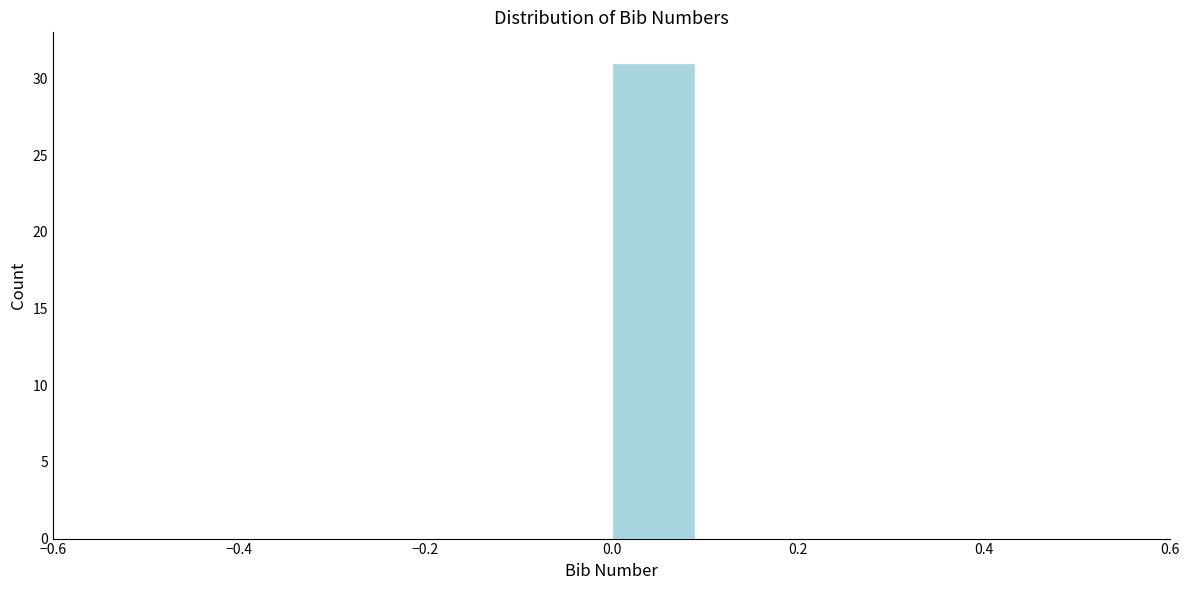

Reading left to right, transcribe this chart: for each bar, give the range it covers on the x-axis and its height. The values are not printed on the chart, so give them approximately, as read against the axis.

-0.5 to -0.4: 0
-0.4 to -0.3: 0
-0.3 to -0.2: 0
-0.2 to -0.1: 0
-0.1 to 0.0: 0
0.0 to 0.1: 31
0.1 to 0.2: 0
0.2 to 0.3: 0
0.3 to 0.4: 0
0.4 to 0.5: 0